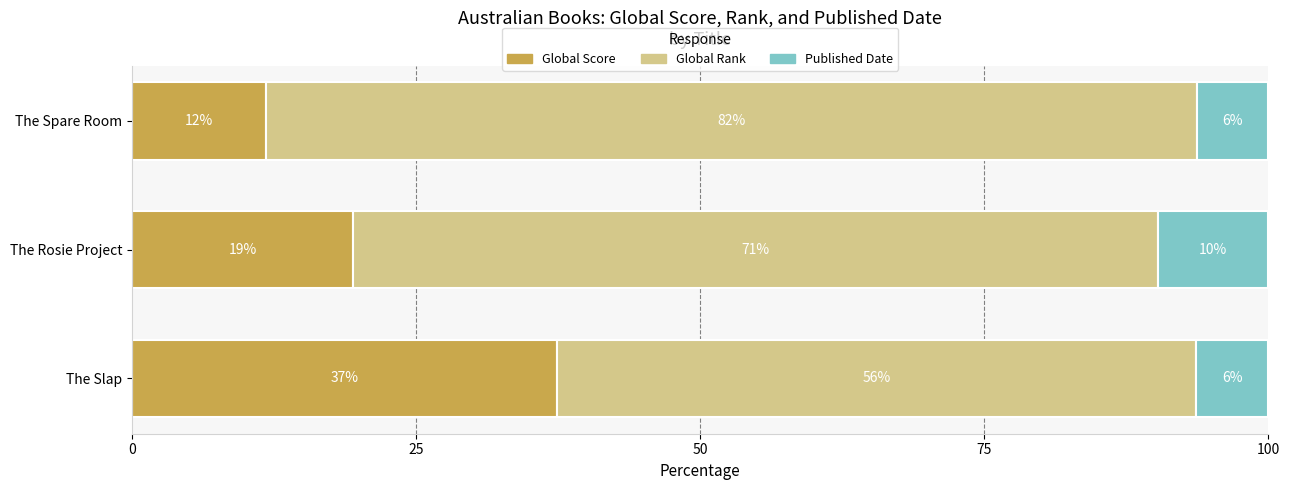

What are all the series names shown in the legend?

Global Score, Global Rank, Published Date